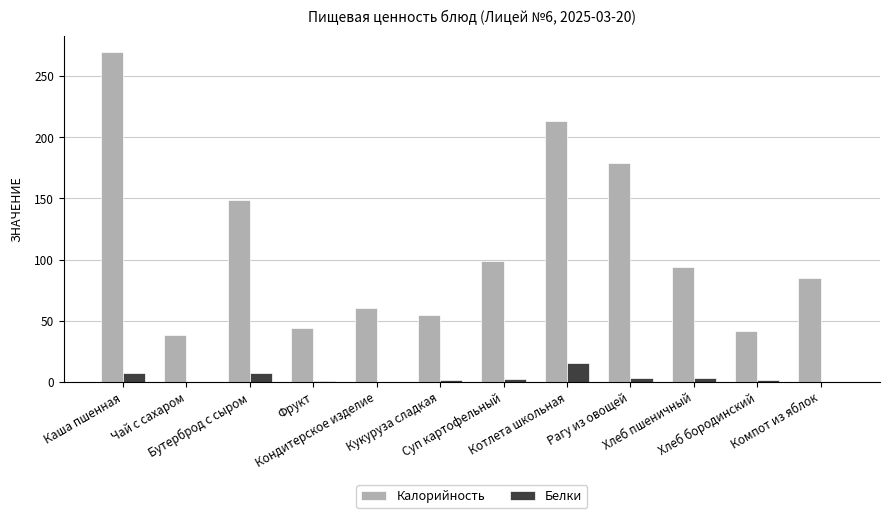

How many groups of bars are there?

12